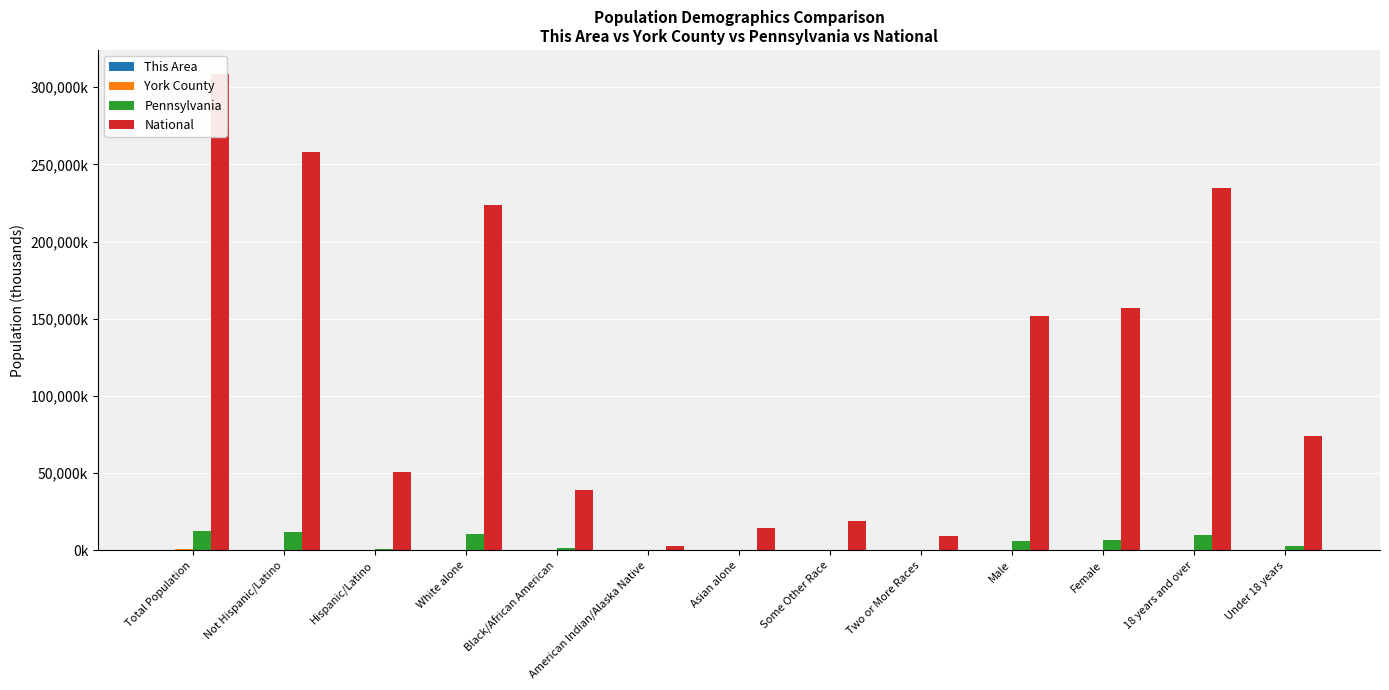

Which series has the largest total across all categories?

National